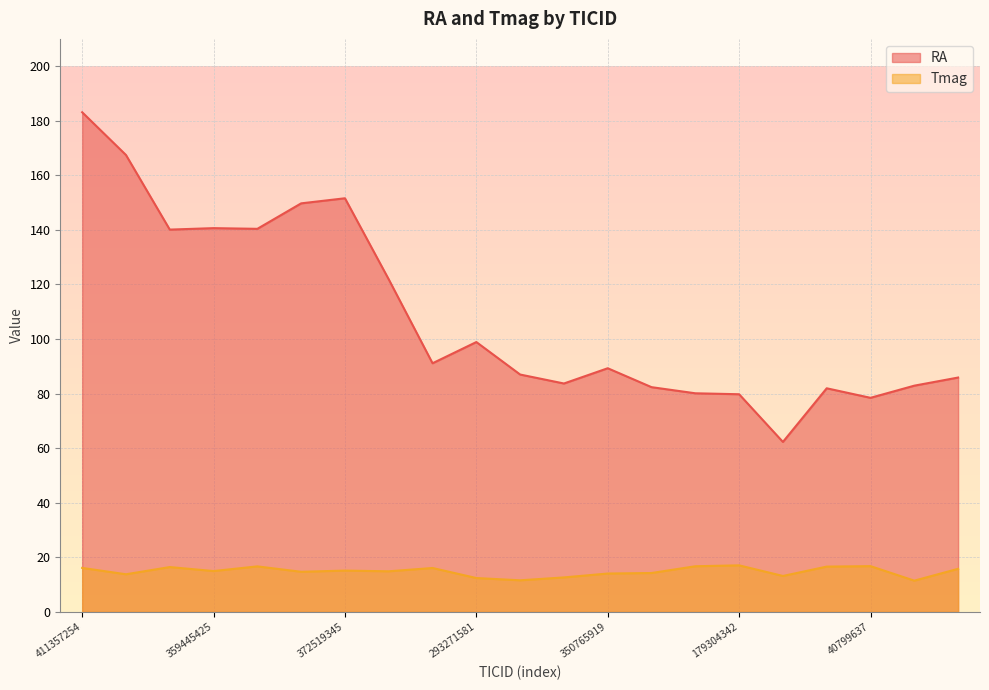

At which label does RA reach its peak?

411357254